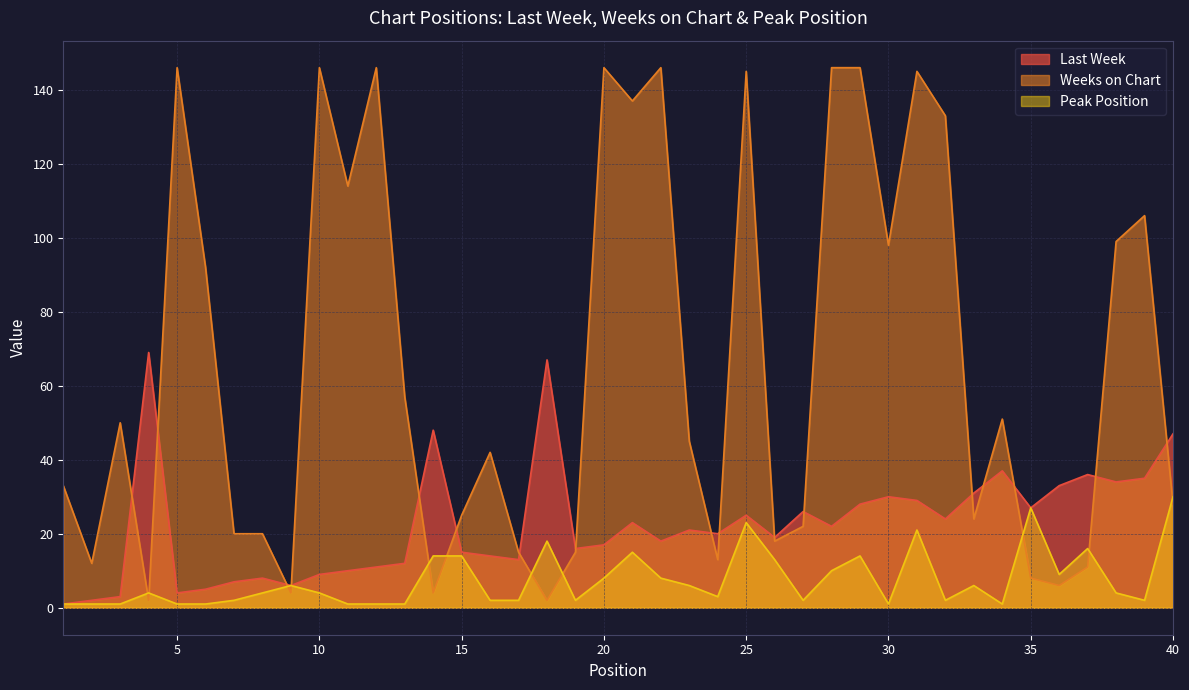

What is the difference between the maximum and minimum values in the Peak Position series?

29